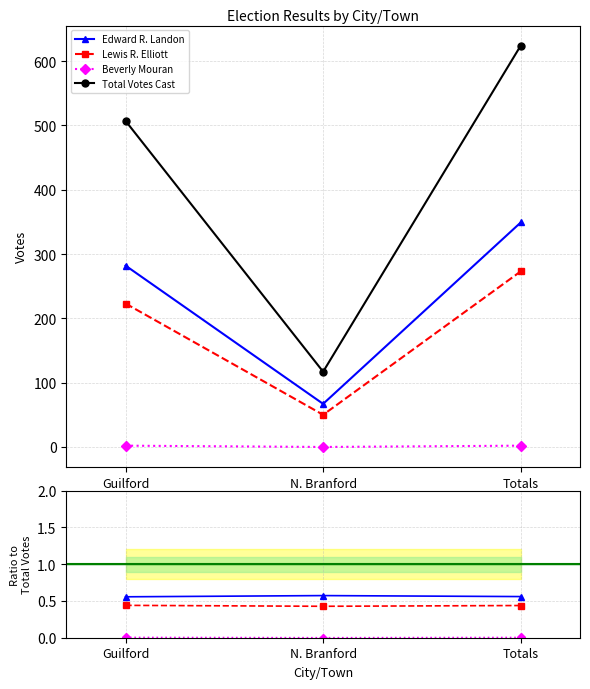

Is the value of Beverly Mouran at N. Branford greater than the value of Edward R. Landon at Totals?

No